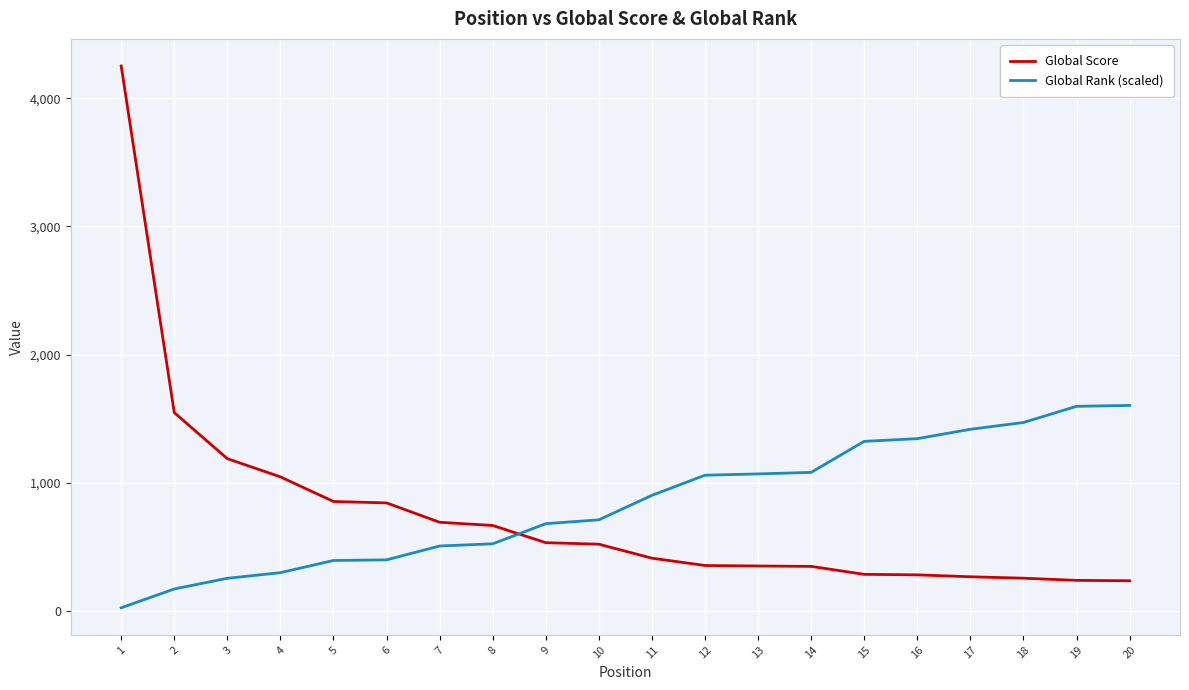

Does the chart display data point markers on the line(s)?

No